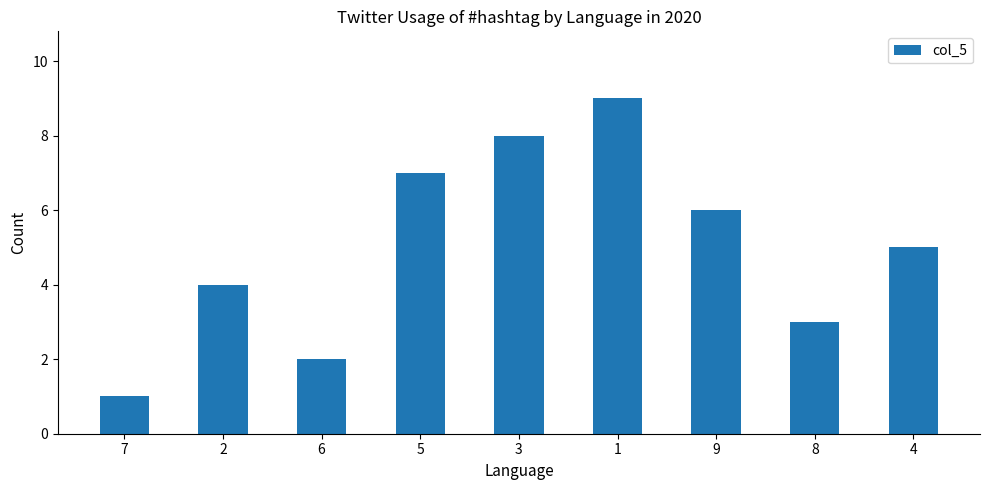

Reading left to right, list all the values displayed in this chart.

7=1	2=4	6=2	5=7	3=8	1=9	9=6	8=3	4=5